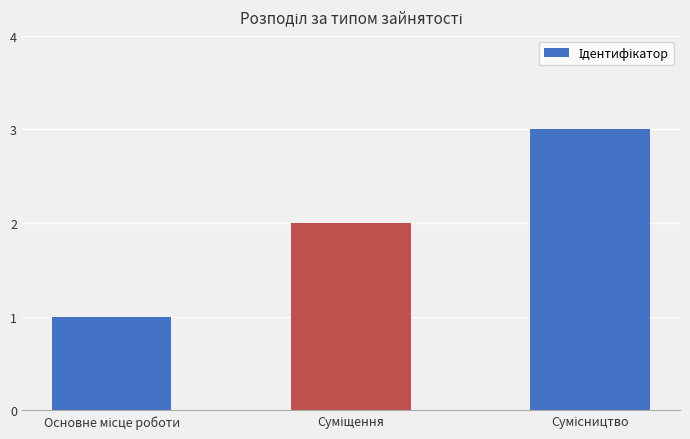

What is the difference between the maximum and minimum values?

2